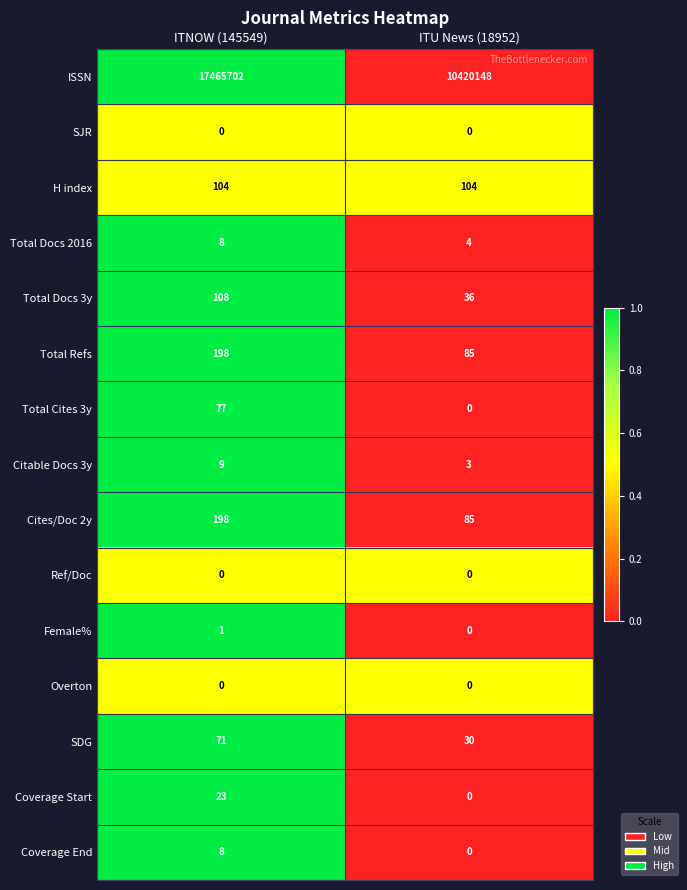

What is the approximate value of ISSN at ITU News (18952)?

10420148